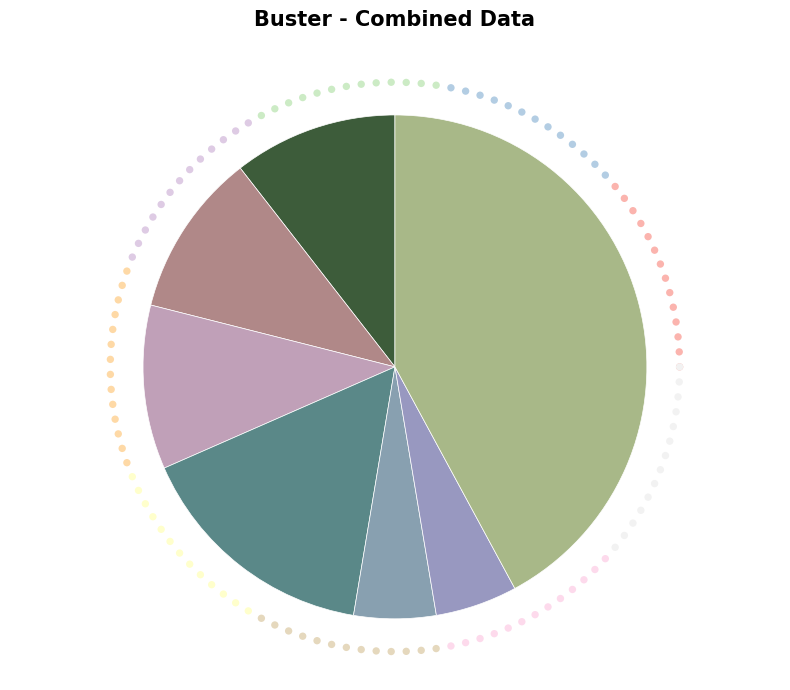

Count the number of slices in the pie.

4